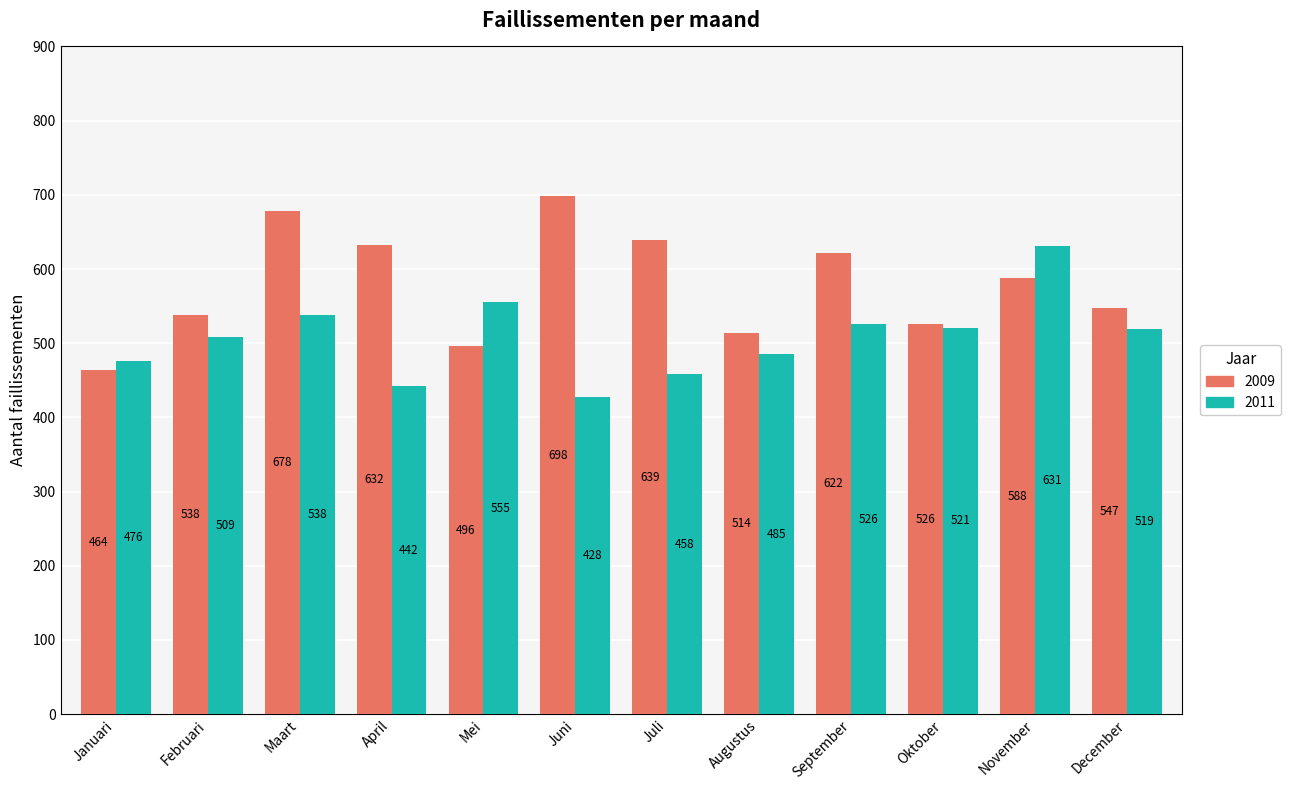

Which series has the largest range (max minus min)?

2009